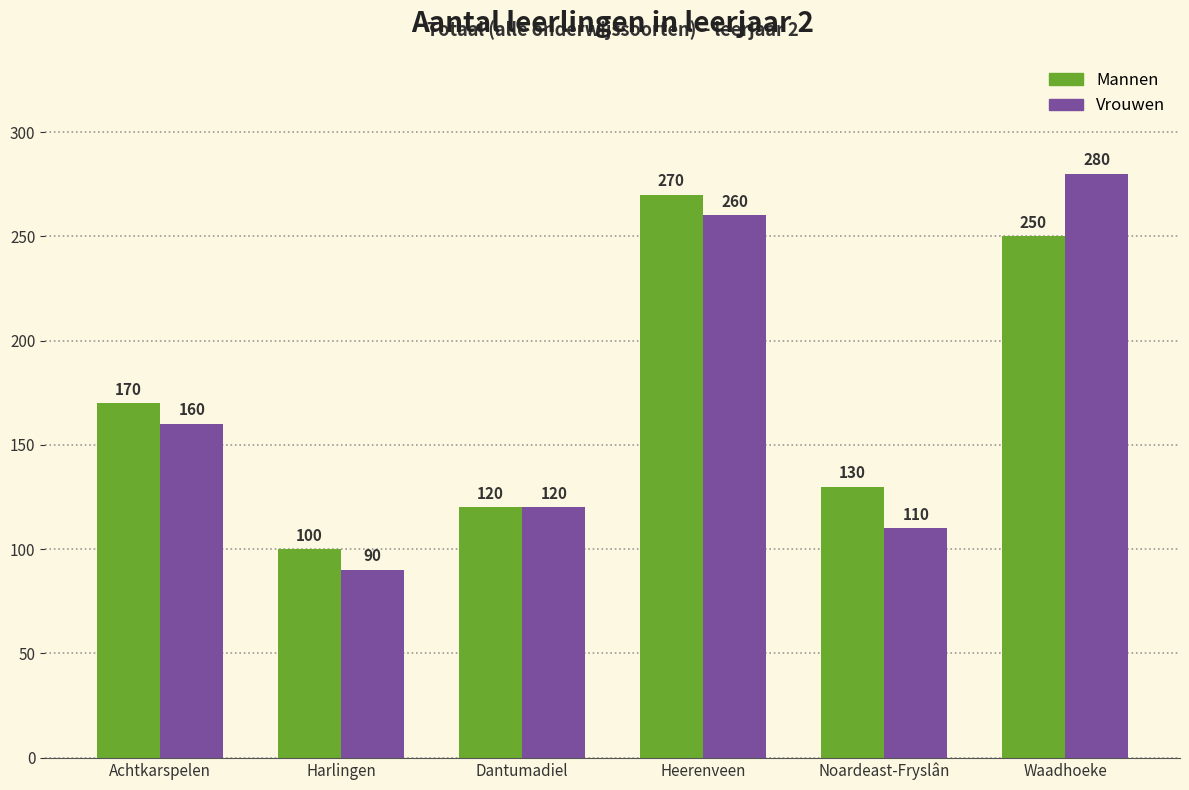

What is the average value of the Mannen series?

173